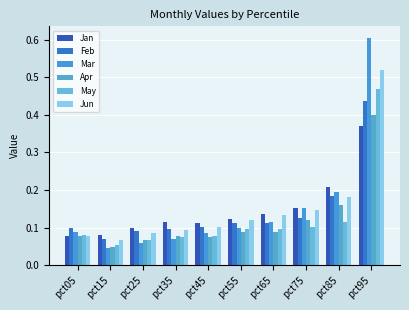

How many groups of bars are there?

10